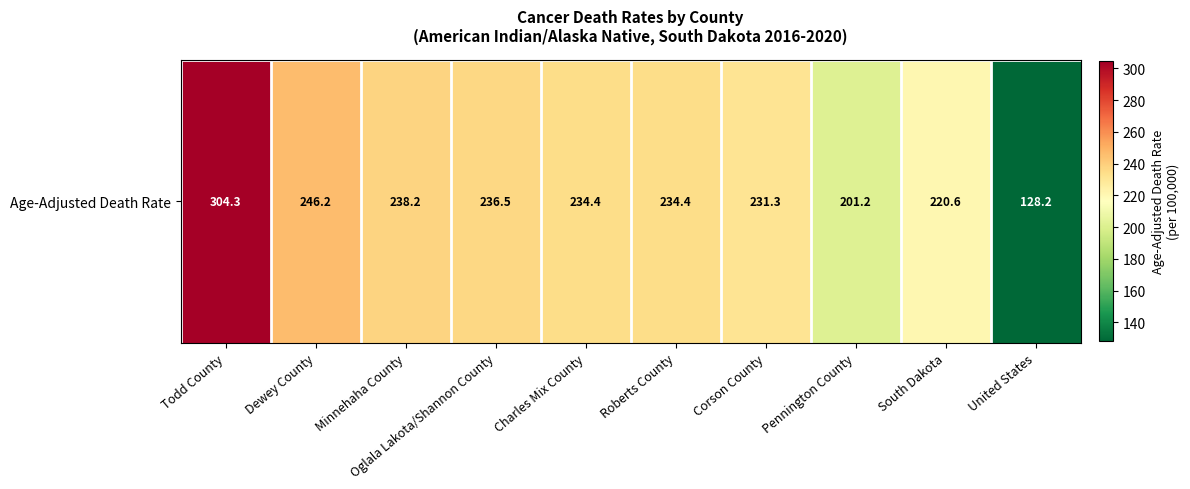

Reading left to right, list all the values displayed in this chart.

Todd County=304.3	Dewey County=246.2	Minnehaha County=238.2	Oglala Lakota/Shannon County=236.5	Charles Mix County=234.4	Roberts County=234.4	Corson County=231.3	Pennington County=201.2	South Dakota=220.6	United States=128.2